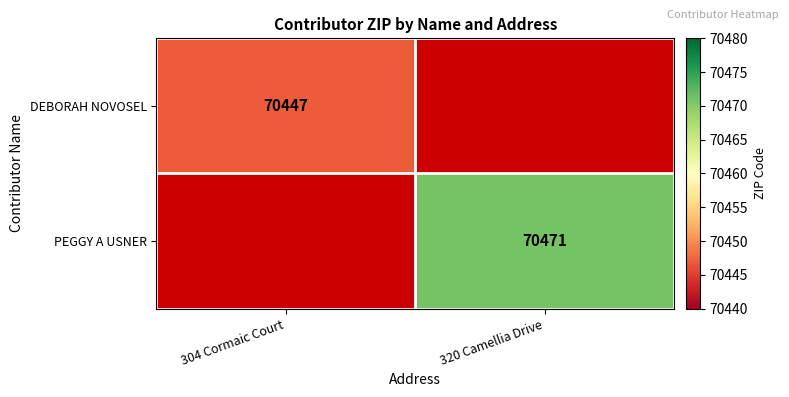

True or false: DEBORAH NOVOSEL has a value of 106783 at 304 Cormaic Court.

False